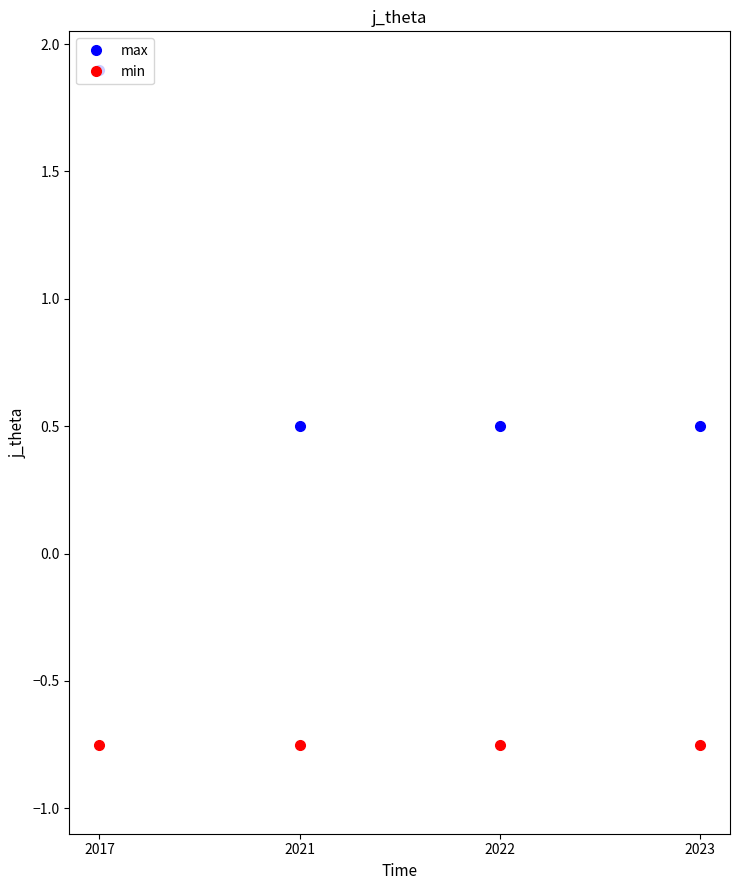

True or false: min and max cross at least once.

False